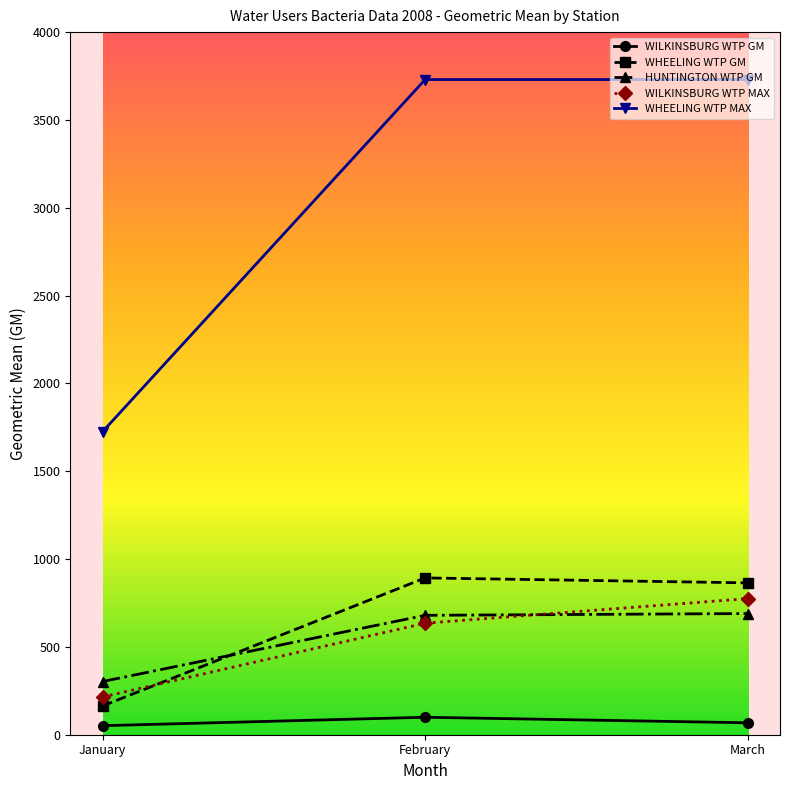

Is the value of WHEELING WTP MAX at February greater than the value of HUNTINGTON WTP GM at March?

Yes